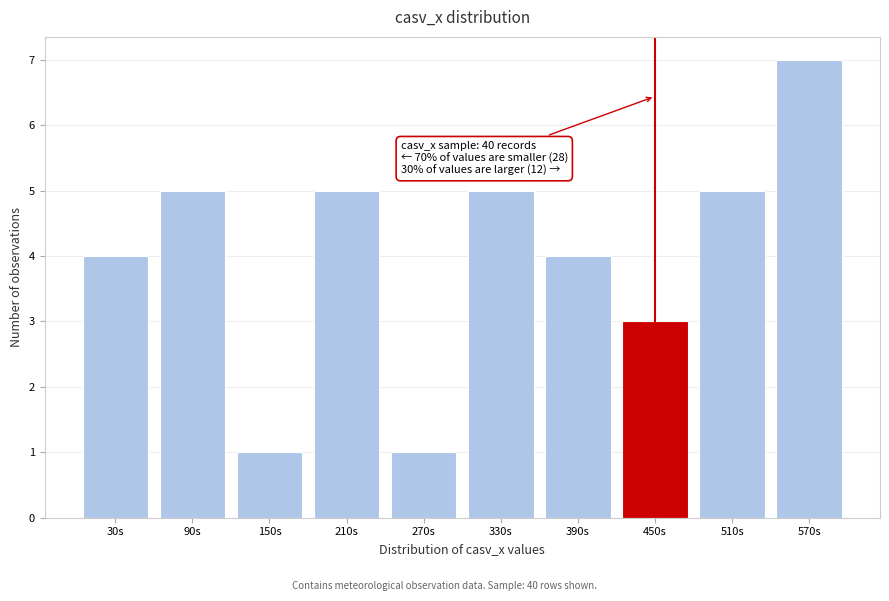

Over which range of the x-axis is the bar tallest?

540 to 600